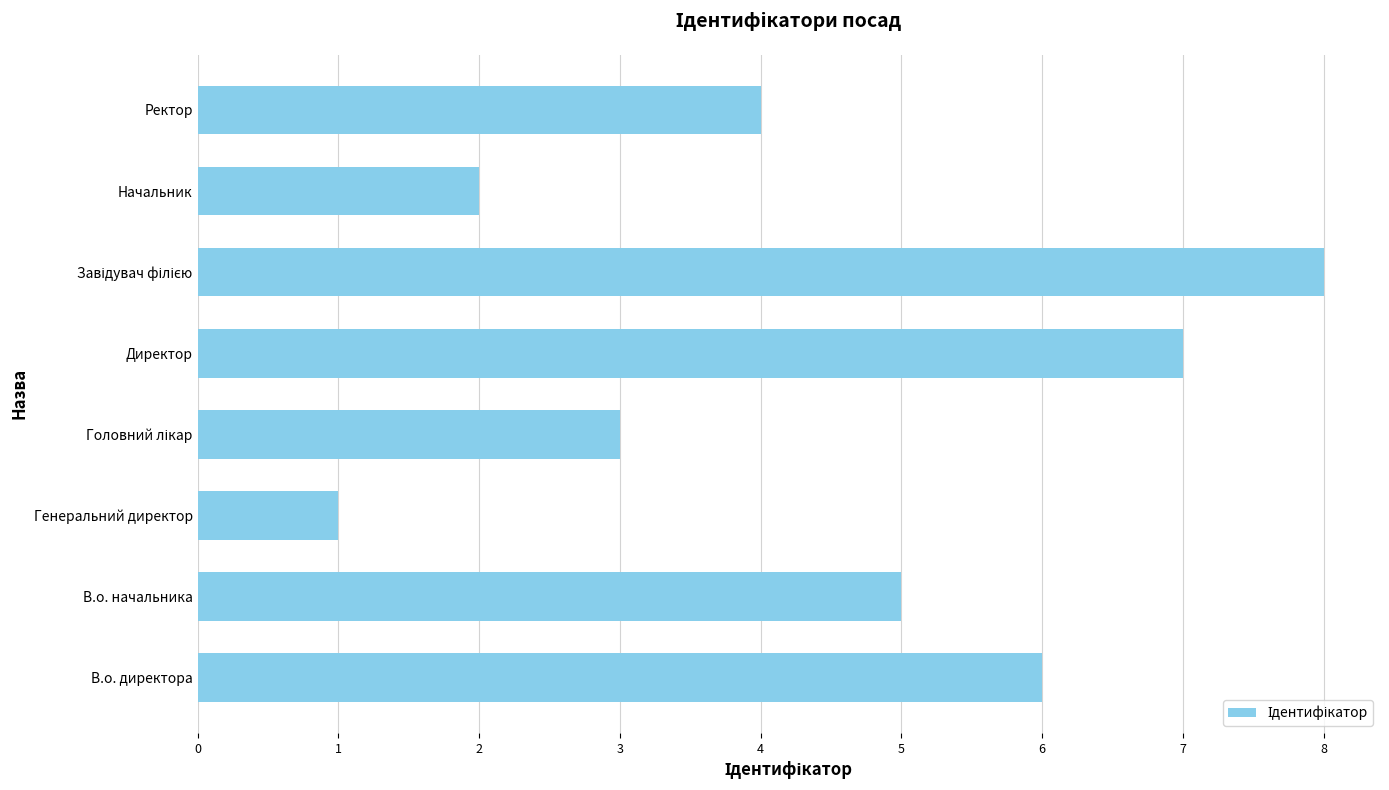

Which has a higher value, В.о. начальника or Директор?

Директор